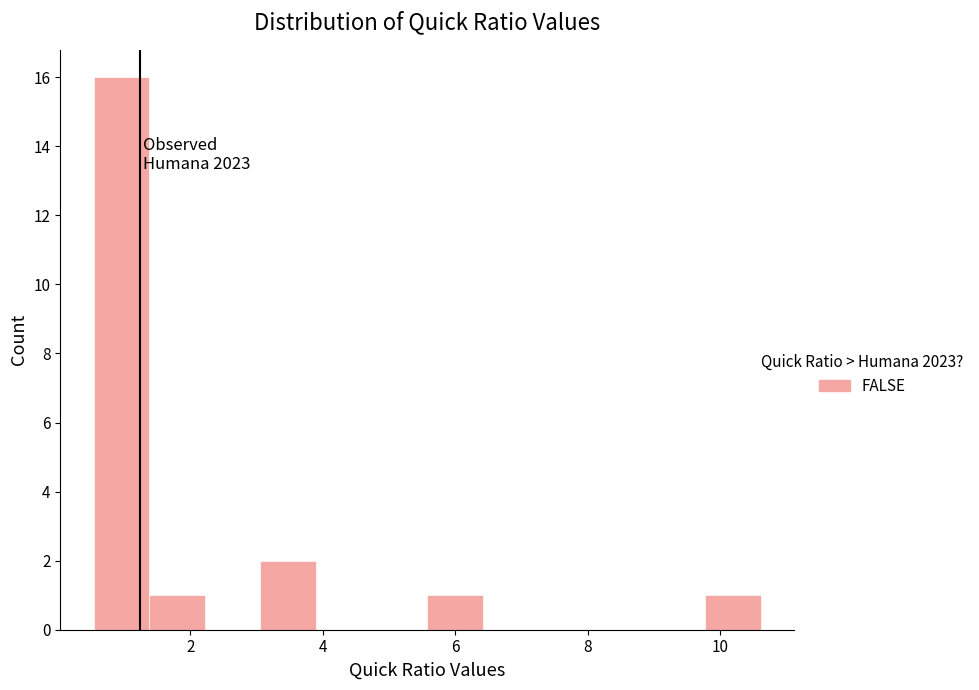

Which range on the x-axis has the tallest bar?

0.6 to 1.4